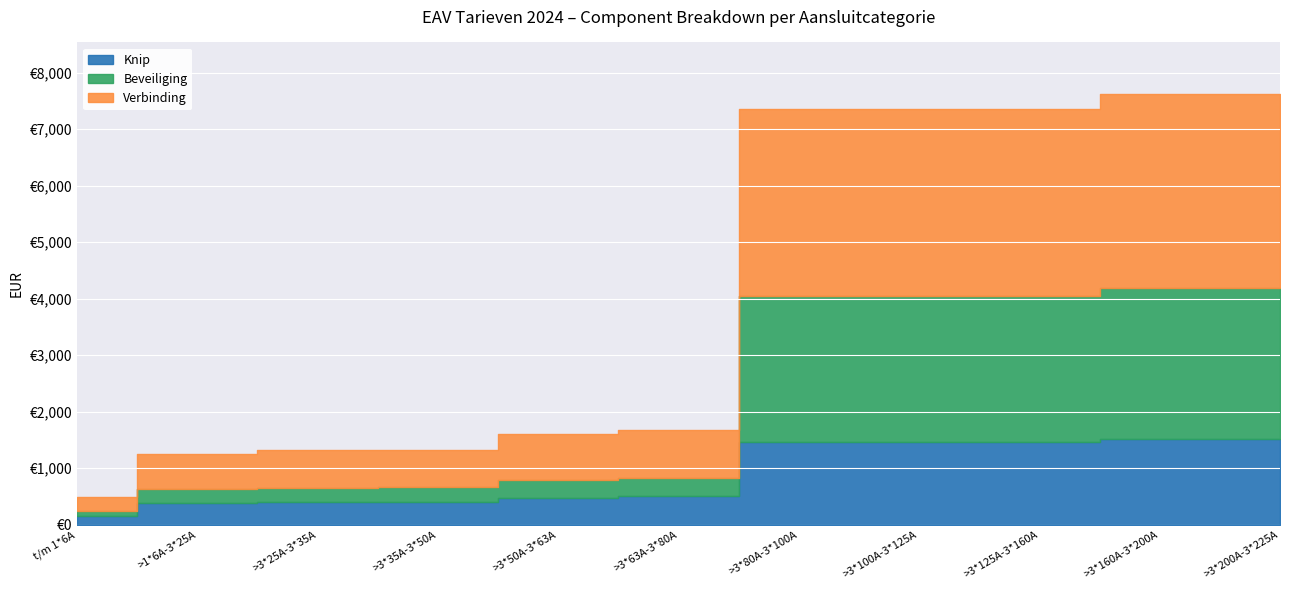

Between >1*6A-3*25A and >3*80A-3*100A, which series saw the biggest shift?

Verbinding